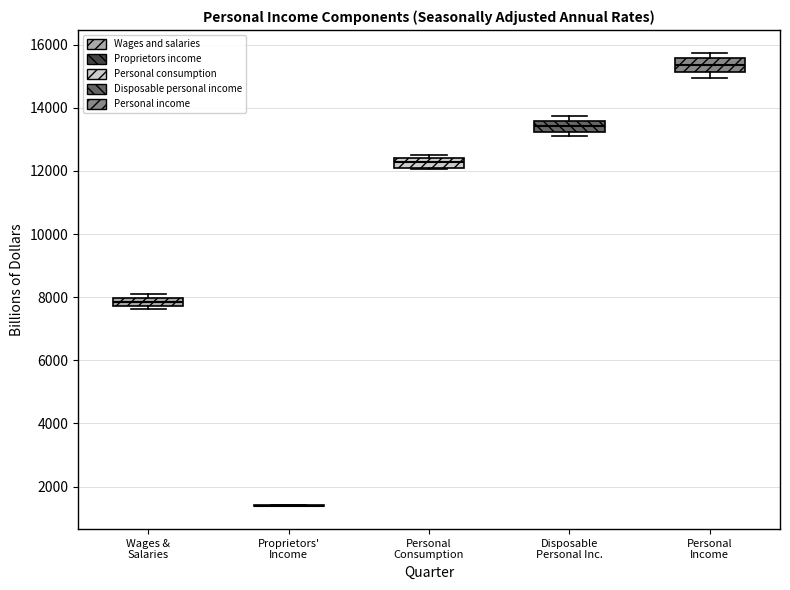

Where is the lower edge of the box for Wages & Salaries on the y-axis? The values are not printed on the chart, so give them approximately, as read against the axis.

7800